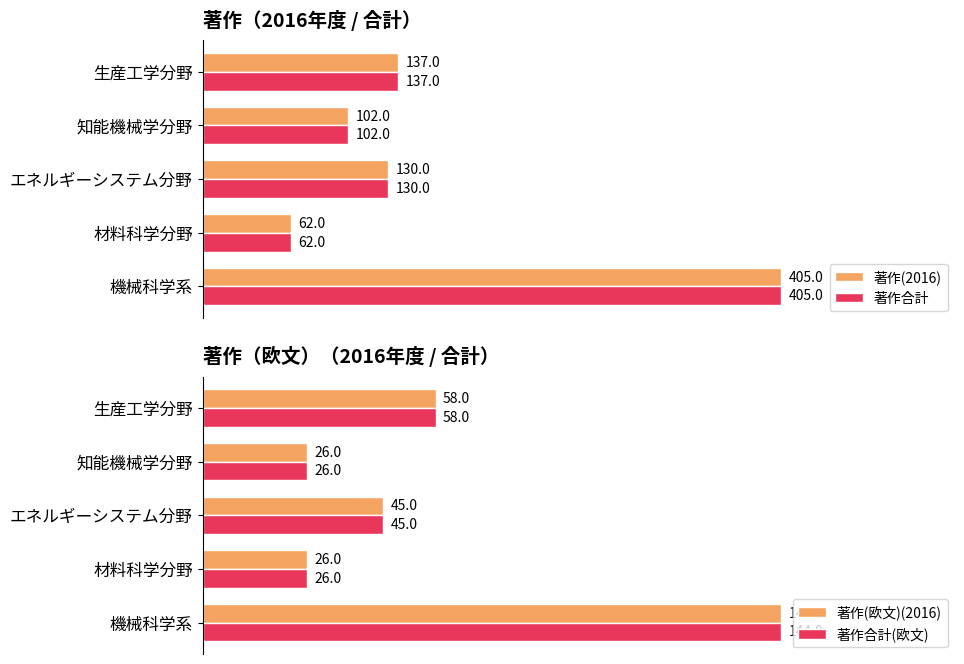

How many bars are there in total?

20